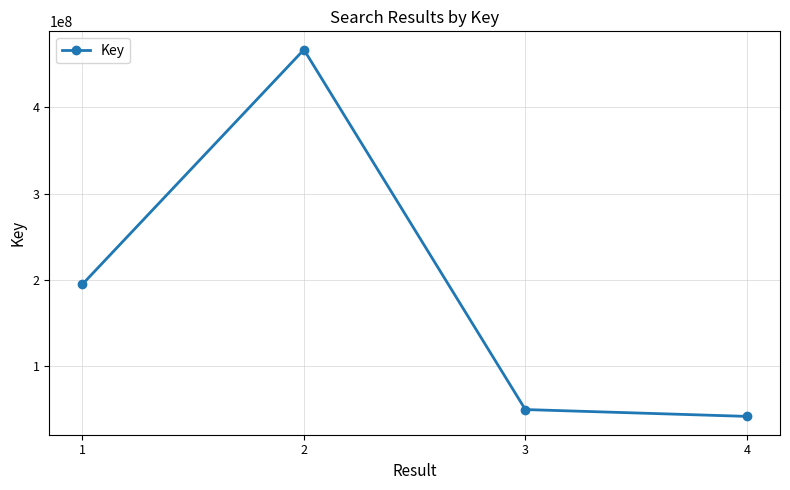

What is the value of the 2nd point from the left?

466917704